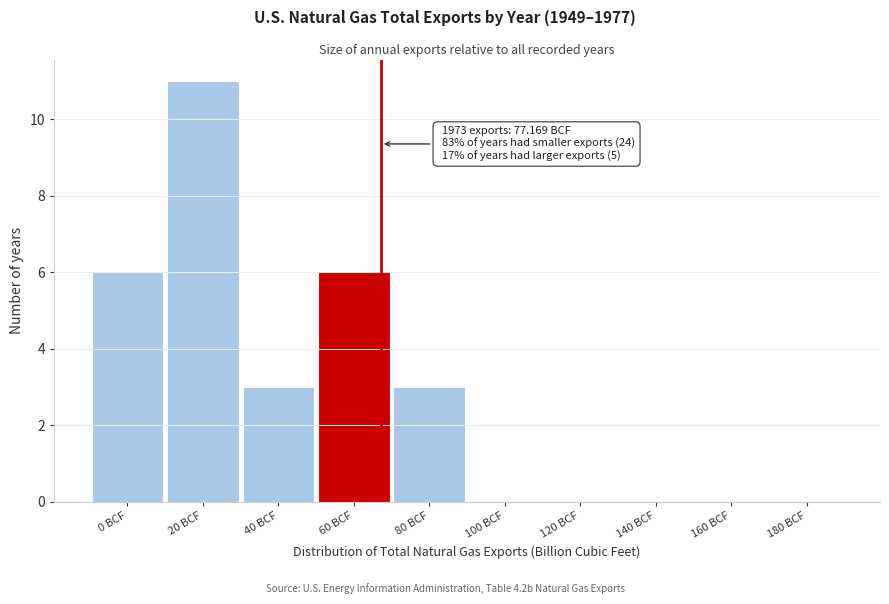

Reading right to left, transcribe all the data shown in this chart.

180 BCF=0	160 BCF=0	140 BCF=0	120 BCF=0	100 BCF=0	80 BCF=3	60 BCF=6	40 BCF=3	20 BCF=11	0 BCF=6